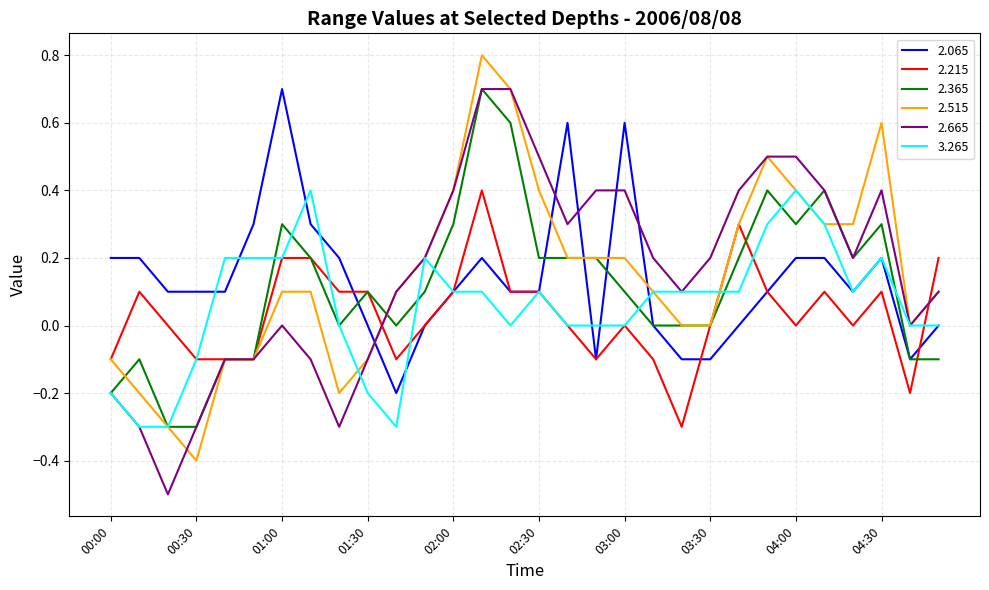

What are all the series names shown in the legend?

2.065, 2.215, 2.365, 2.515, 2.665, 3.265